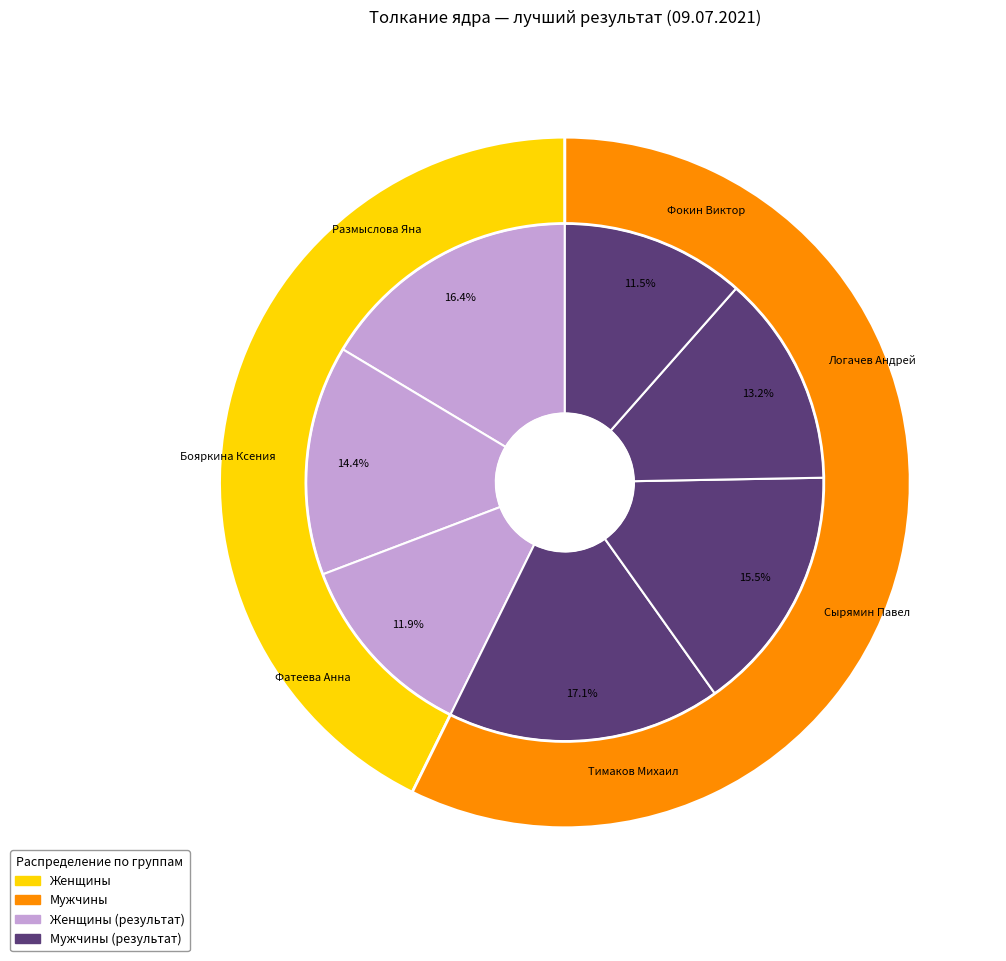

Is there a majority slice in this chart?

No